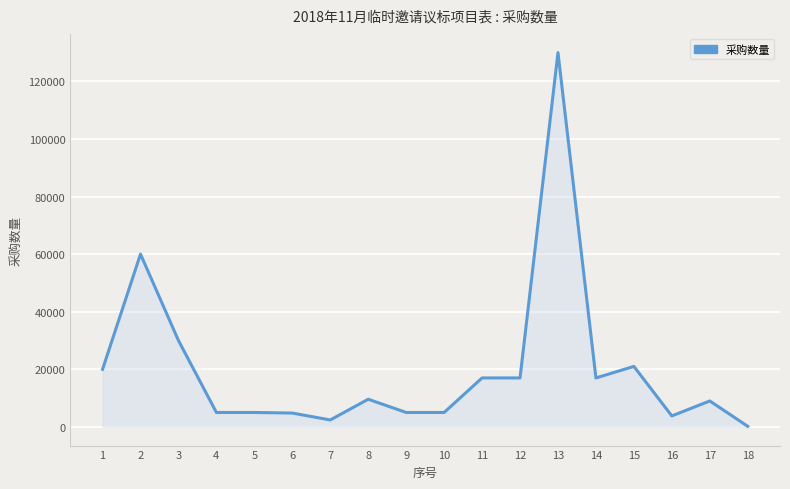

What is the greatest value displayed?

130000